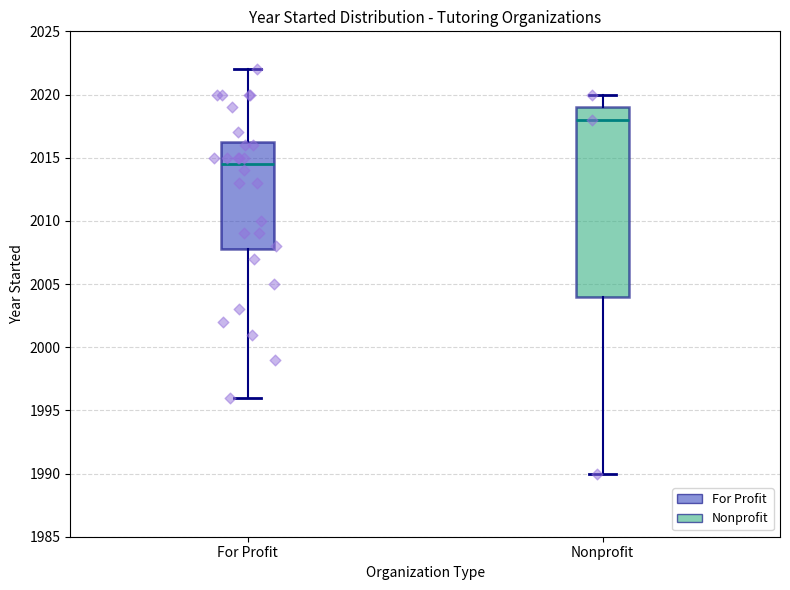

Reading left to right, transcribe this box plot: for each box, give where its median line is, the range the box spans, and where its two whiskers end, as read against the y-axis. The values are not printed on the chart, so give them approximately, as read against the axis.

For Profit: median 2014.5, box 2008.0 to 2016.5, whiskers 1996.0 to 2022.0
Nonprofit: median 2018.0, box 2004.0 to 2019.0, whiskers 1990.0 to 2020.0